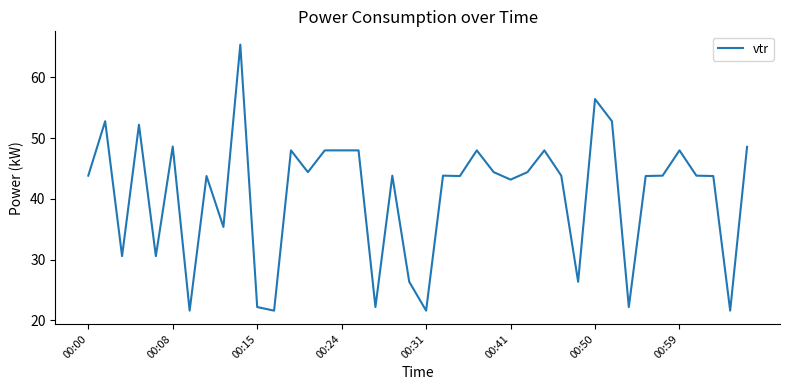

Reading left to right, extract all data points from this chart.

43.8	52.8	30.6	52.2	30.6	48.6	21.6	43.8	35.4	65.4	22.2	21.6	48.0	44.4	48.0	48.0	48.0	22.2	43.8	26.4	21.6	43.8	43.8	48.0	44.4	43.2	44.4	48.0	43.8	26.4	56.4	52.8	22.2	43.8	43.8	48.0	43.8	43.8	21.6	48.6